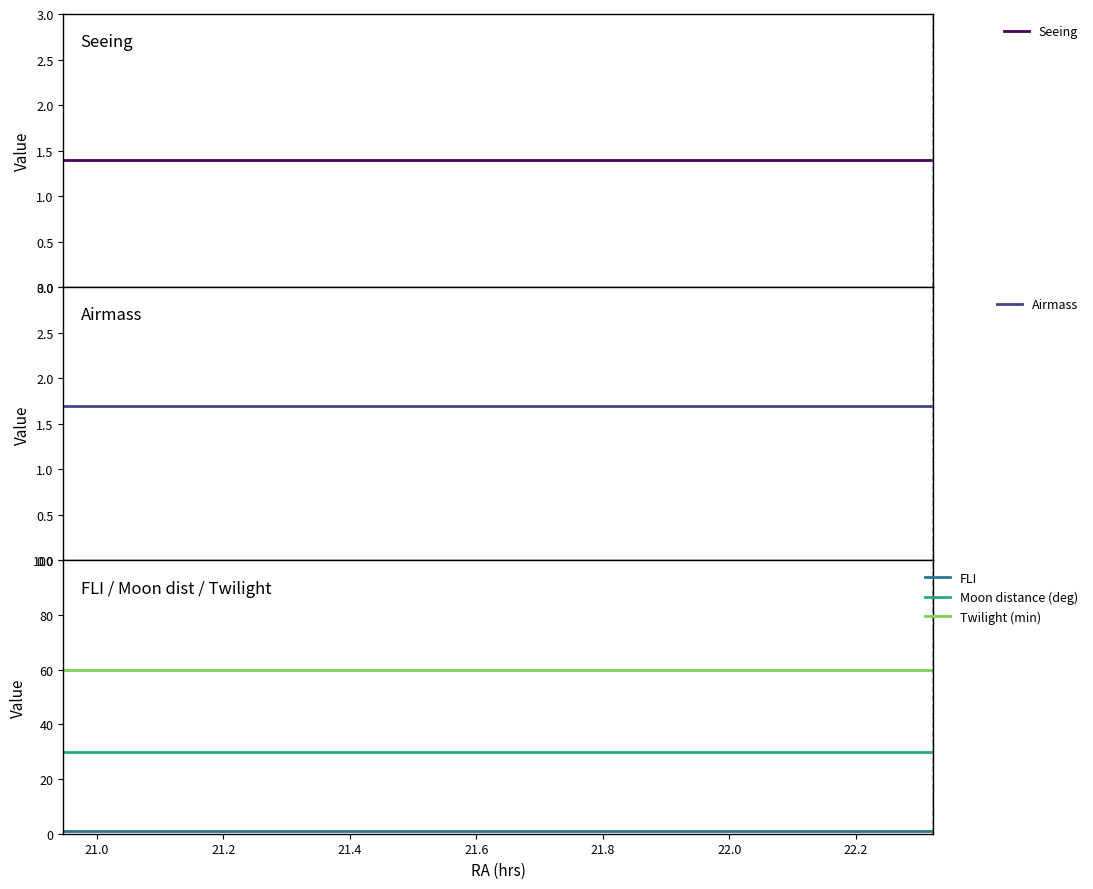

True or false: Moon distance (deg) and FLI intersect in this chart.

False